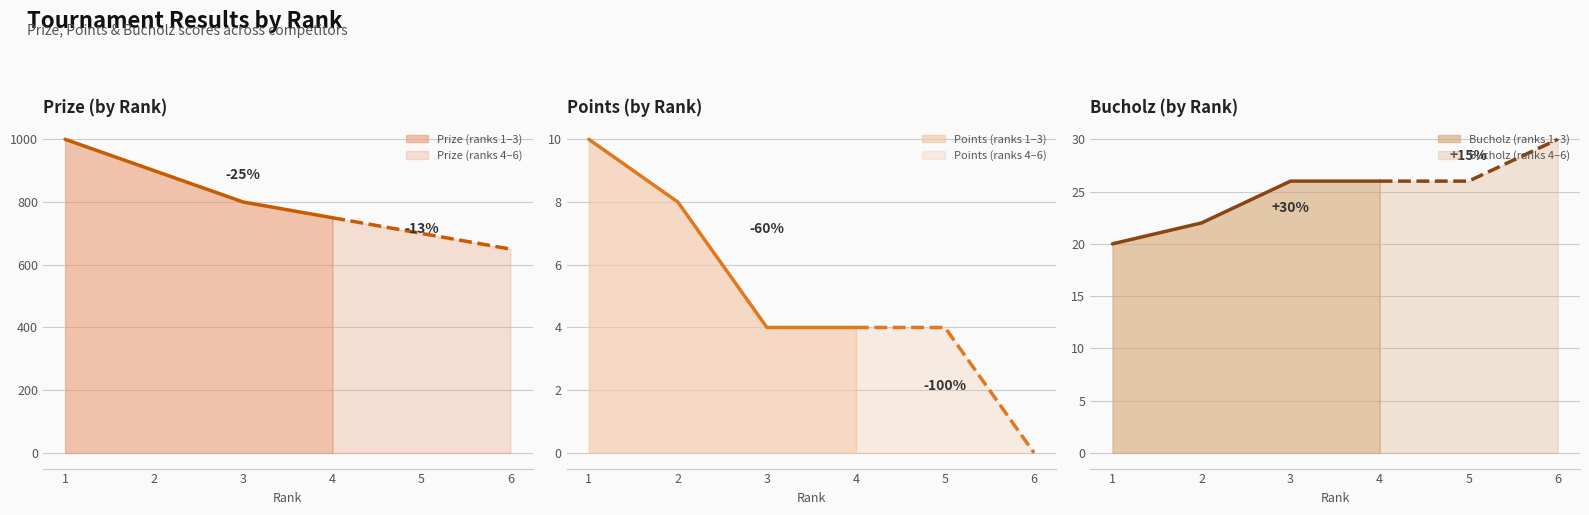

What is the difference between the maximum and second lowest values in the Points series?

6